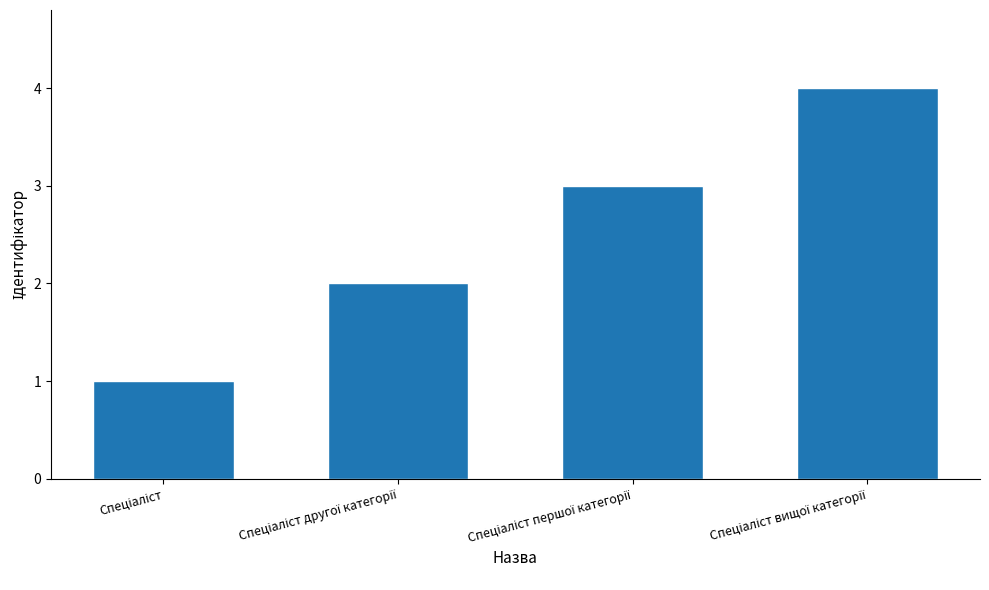

What is the difference between the second highest and minimum values?

2